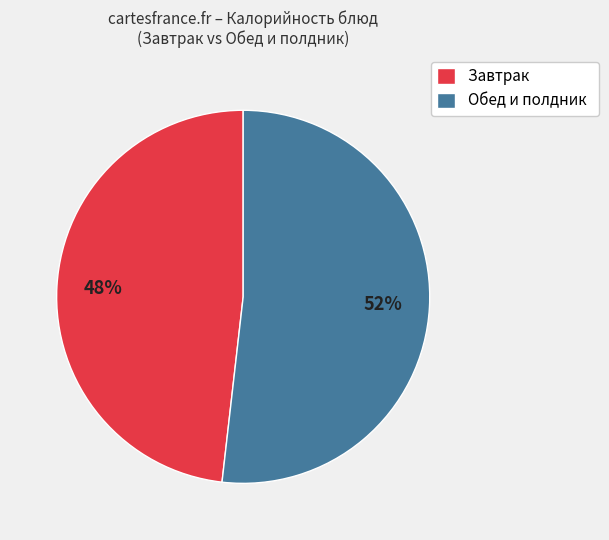

To the nearest percent, what percentage of the pie is Завтрак?

48%